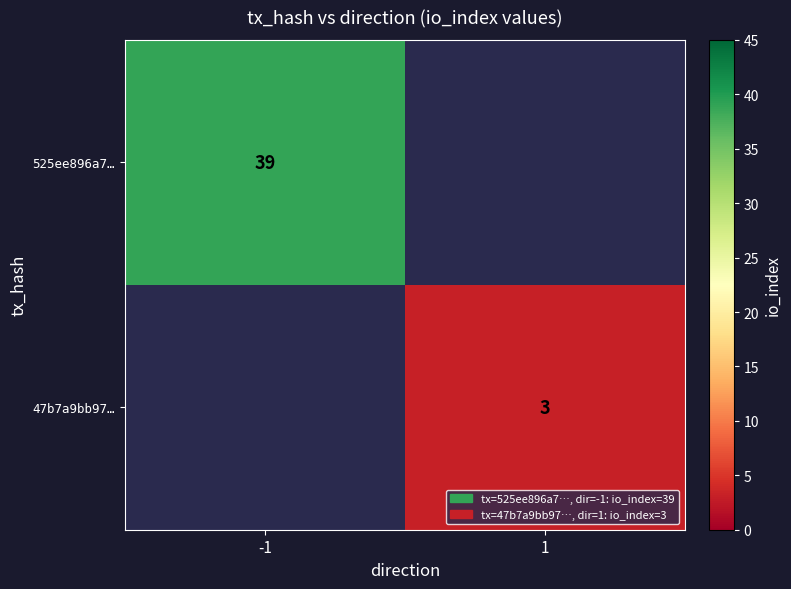

The value of 47b7a9bb97… at 1 is 1. True or false?

False